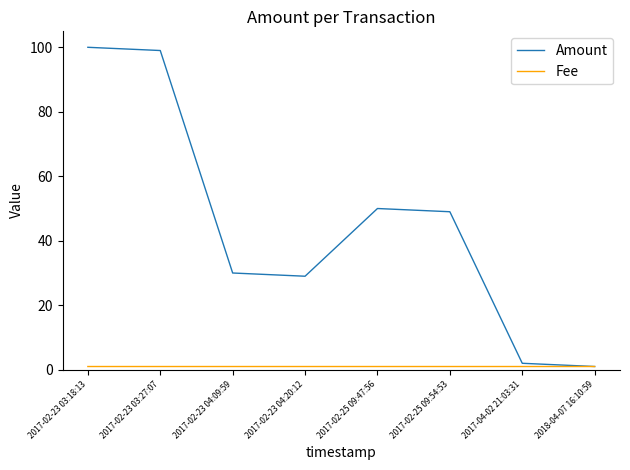

What is the greatest value displayed?

100.0